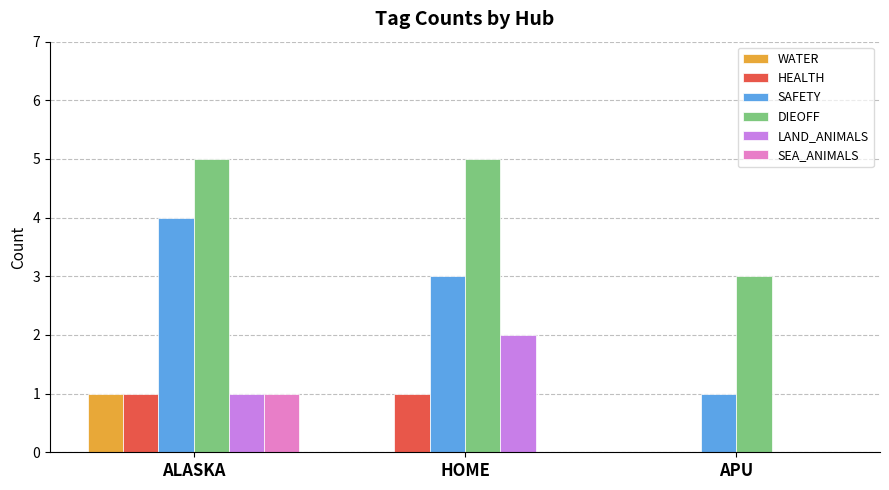

Which series has the largest total across all categories?

DIEOFF